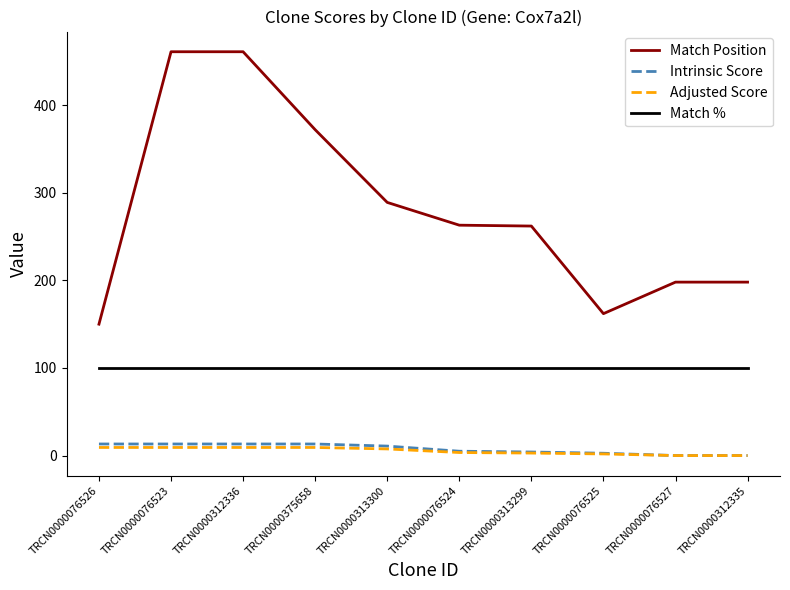

What is the average value of the Match Position series?

281.6